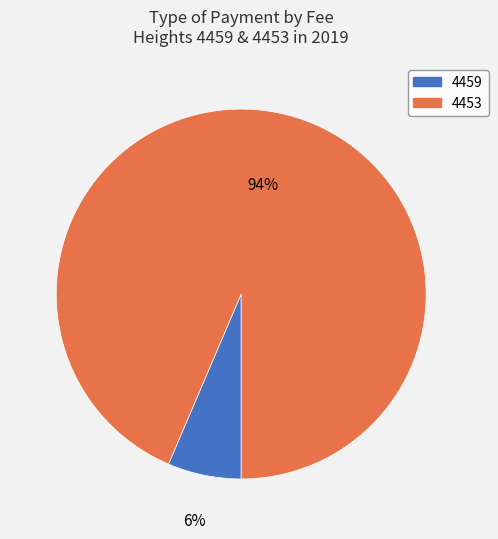

Count the number of slices in the pie.

2